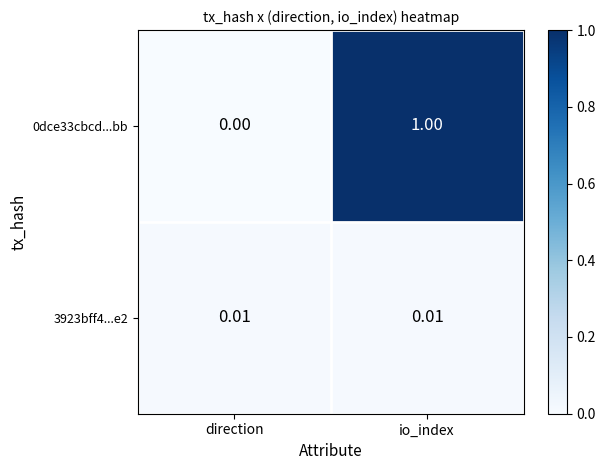

Is the value of 3923bff4...e2 at io_index greater than the value of 0dce33cbcd...bb at direction?

Yes